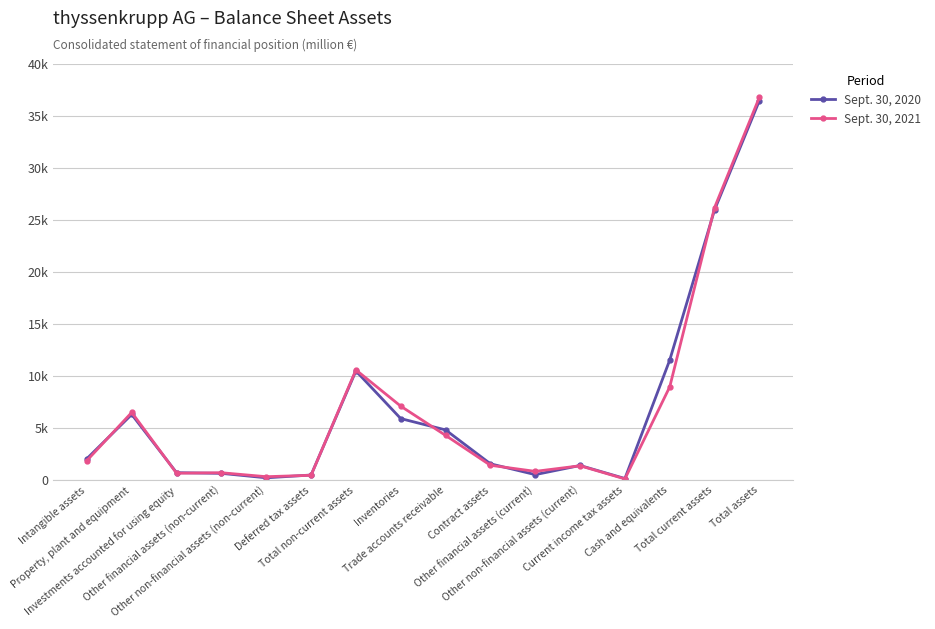

Between which two adjacent categories do Sept. 30, 2021 and Sept. 30, 2020 first intersect?

Intangible assets and Property, plant and equipment